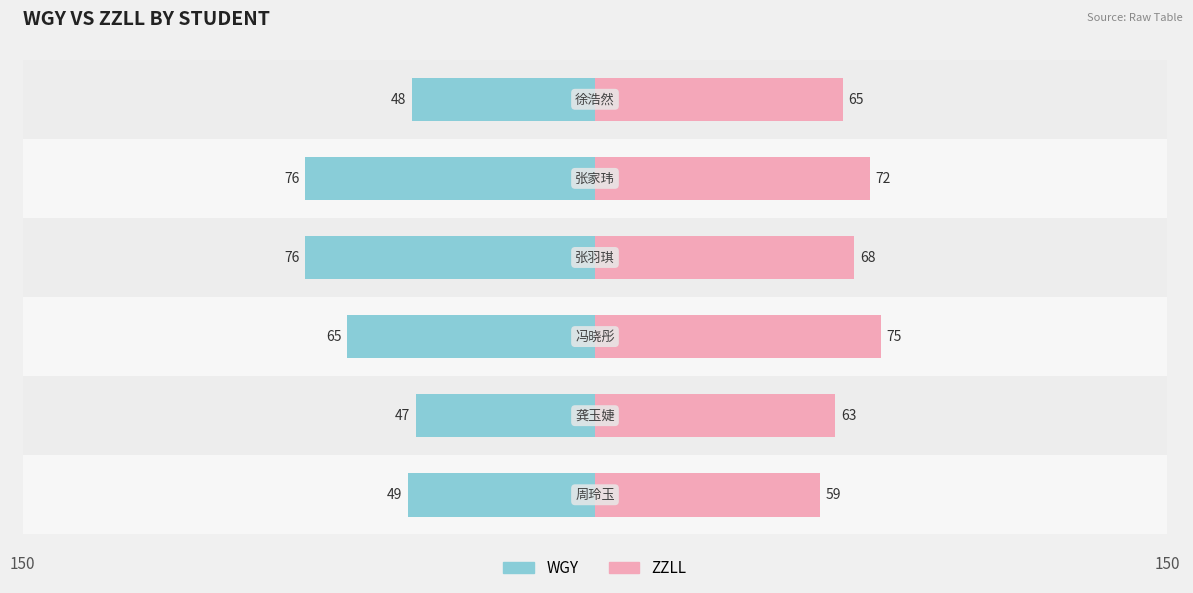

How many series are shown in this chart?

2